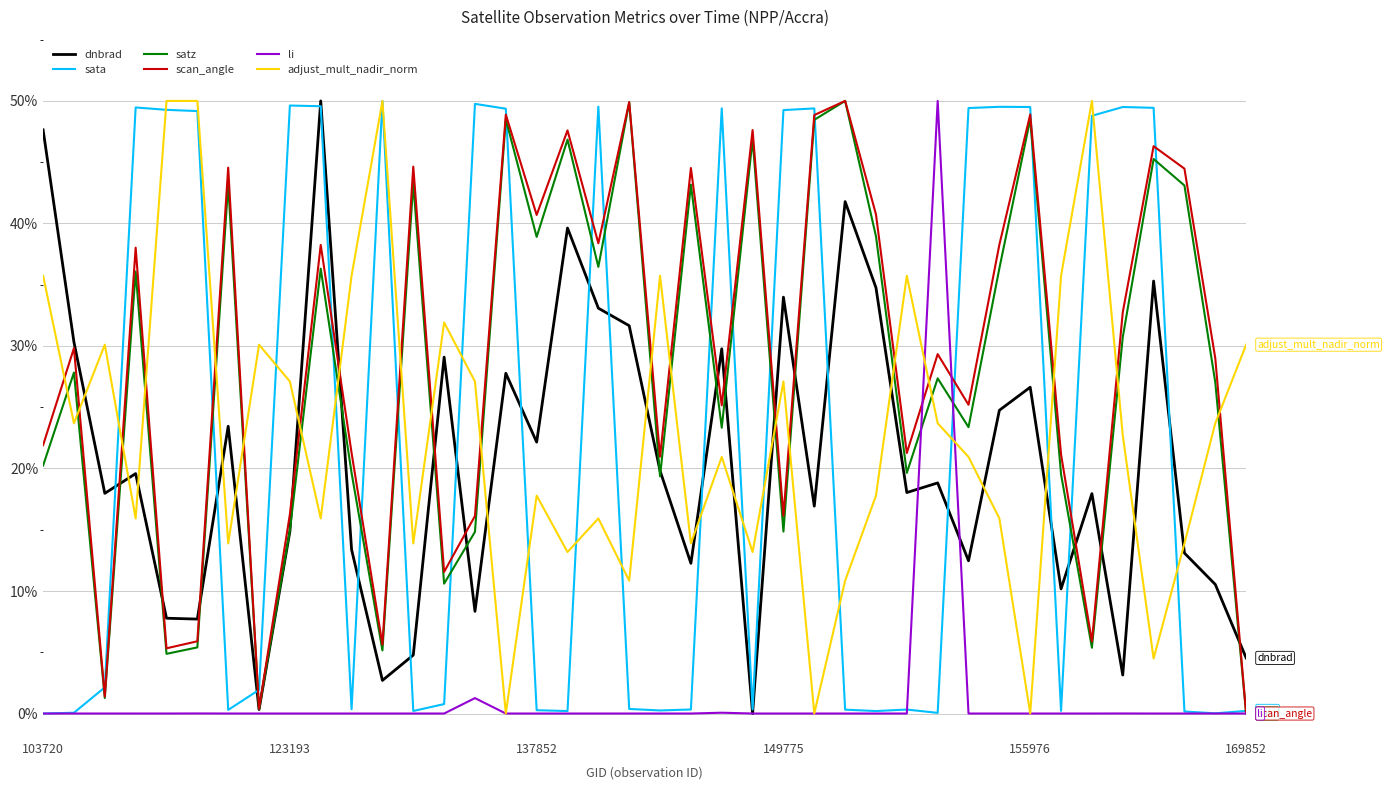

What is the highest value of the li series?

50.0